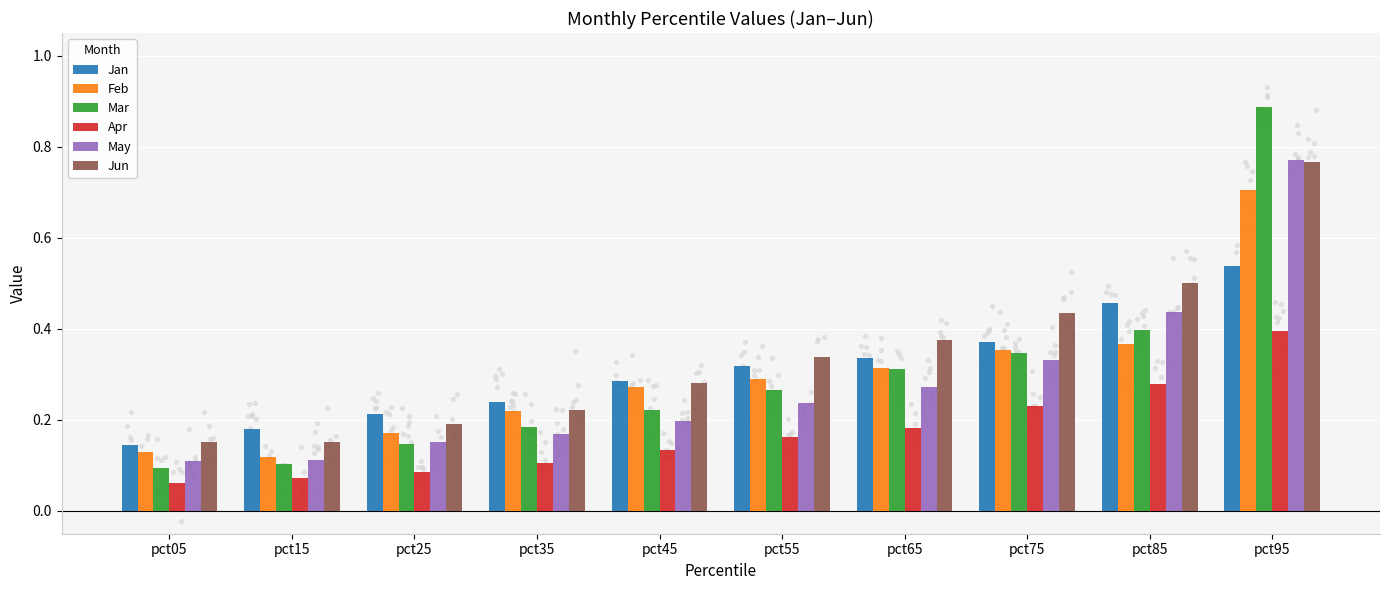

Is the value of Apr at pct45 greater than the value of Jan at pct95?

No